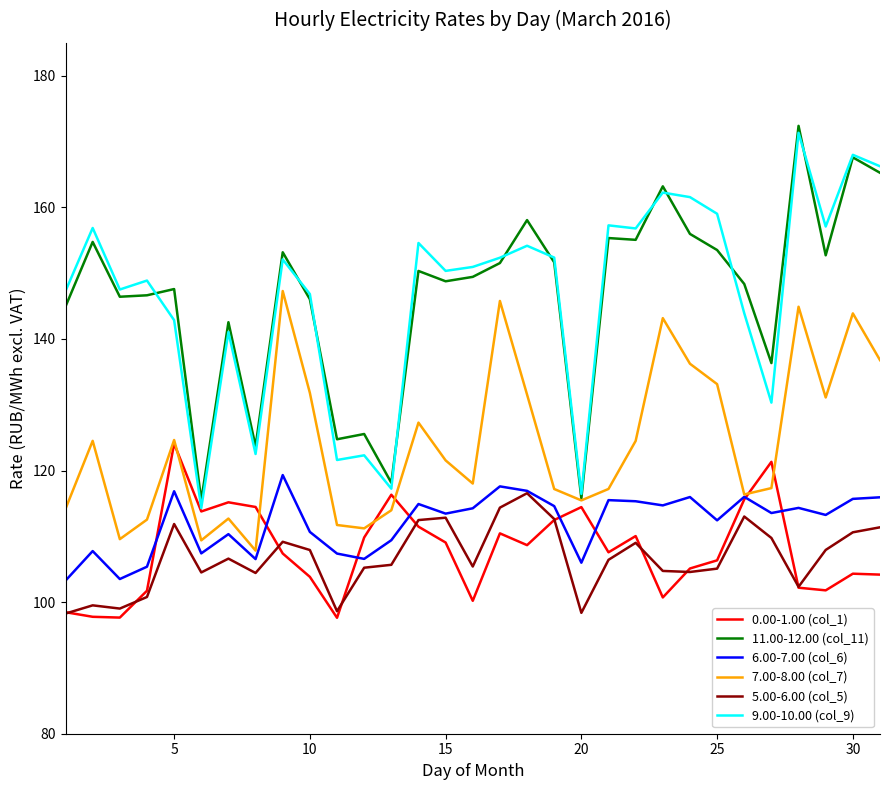

True or false: 5.00-6.00 (col_5) and 7.00-8.00 (col_7) cross at least once.

False